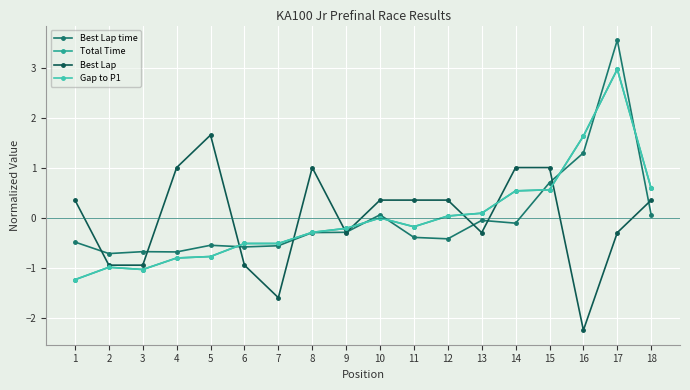

Is this an area chart (filled region under the line)?

No